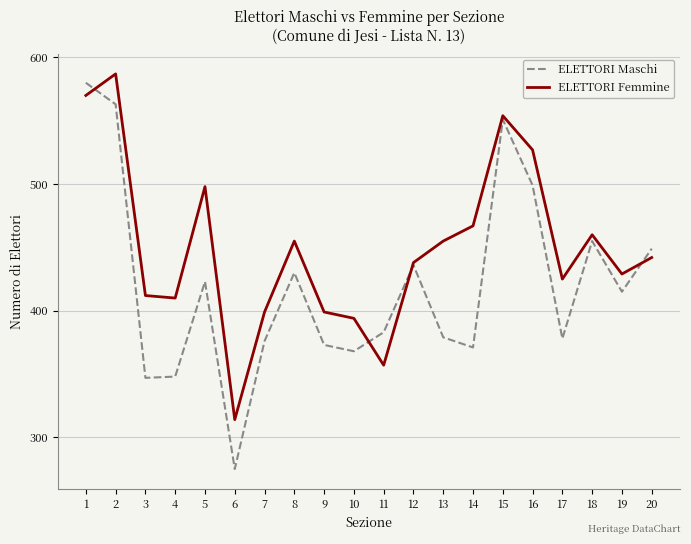

Rank the series at 4 from lowest to highest value.

ELETTORI Maschi, ELETTORI Femmine